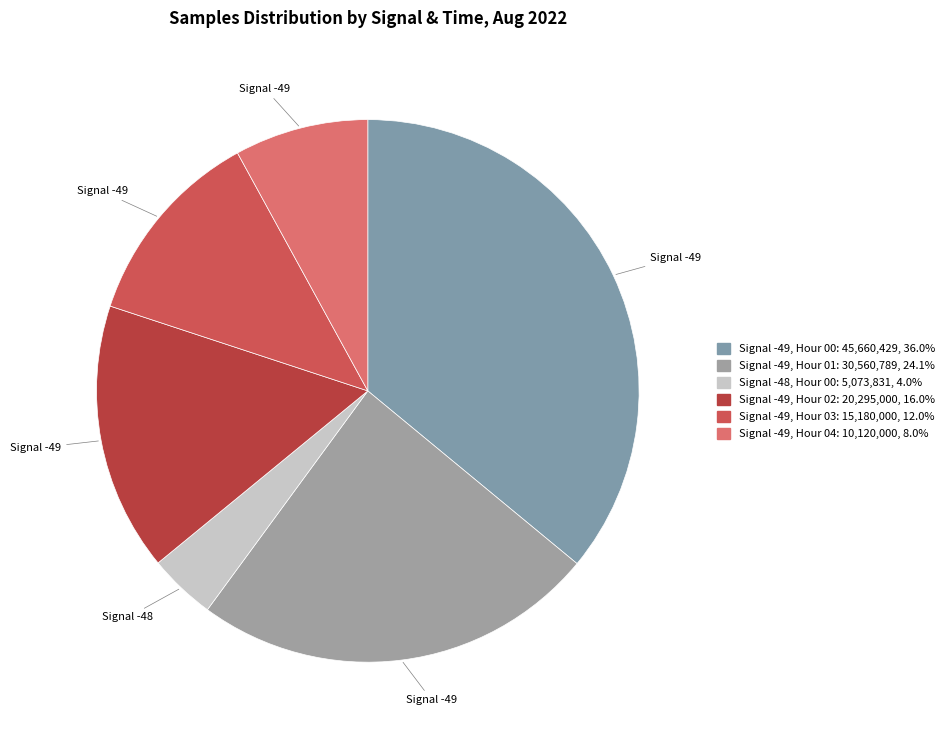

How many segments does this pie chart have?

6